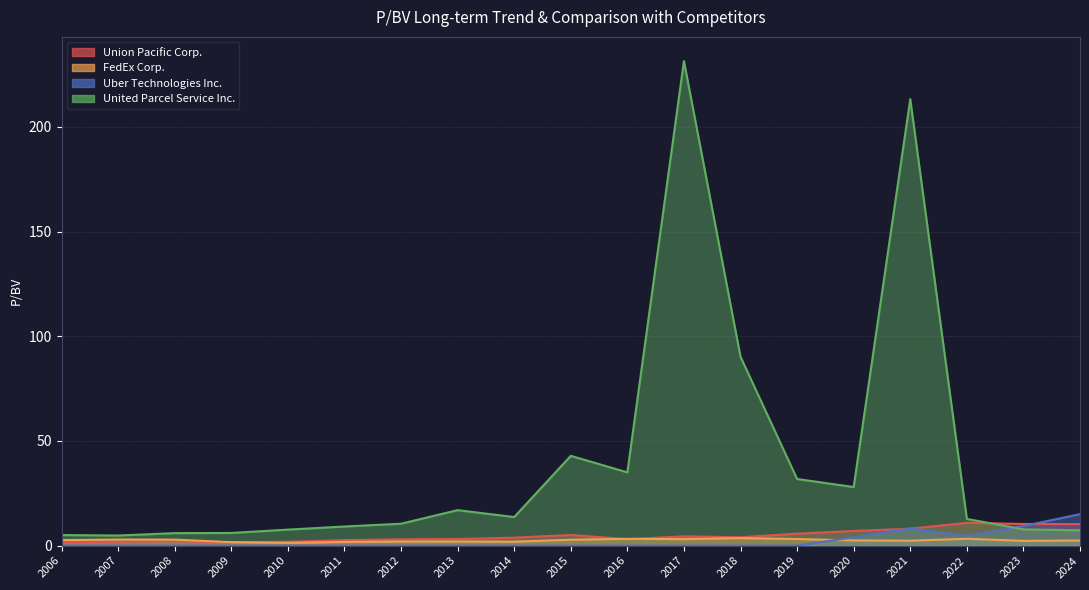

True or false: Union Pacific Corp. and FedEx Corp. cross at least once.

True